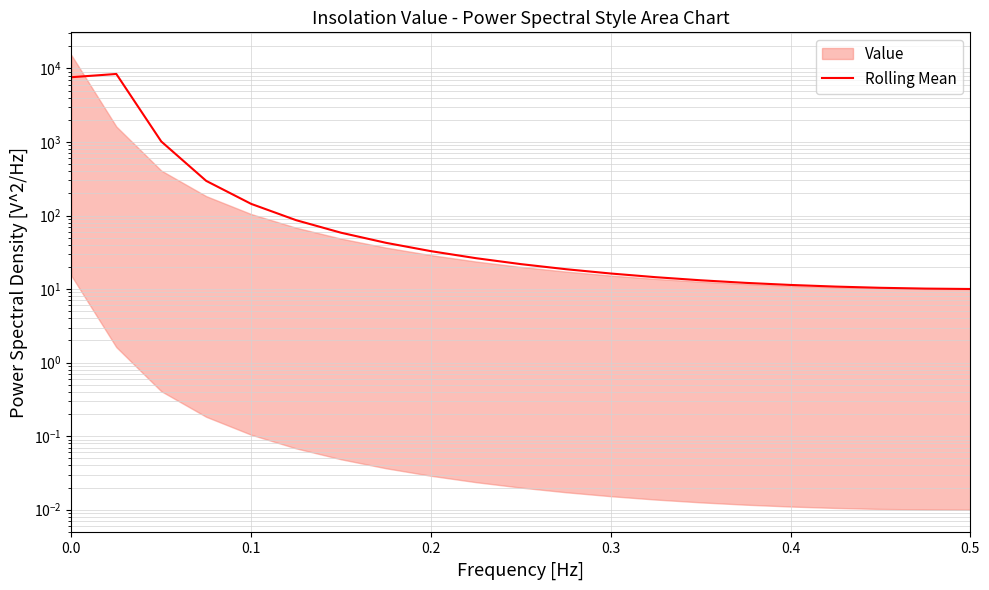

What is the difference between the maximum and minimum values?

8407.2